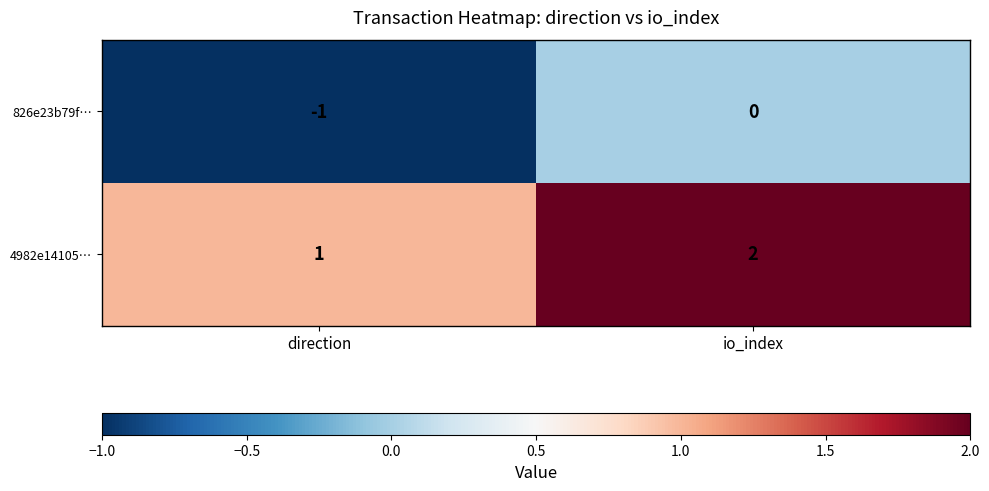

Which label corresponds to the largest value in the chart?

io_index